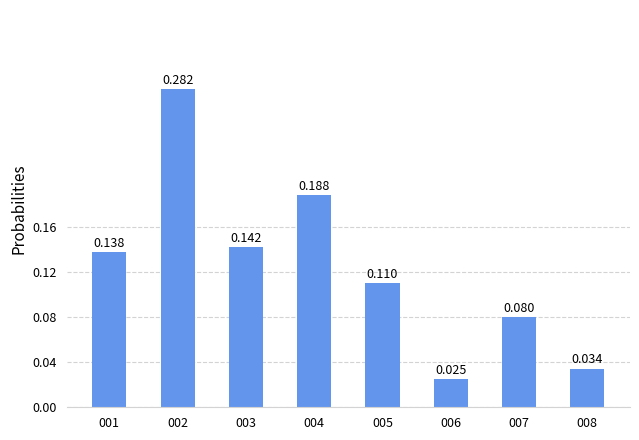

Which category has the lowest value across all series?

006